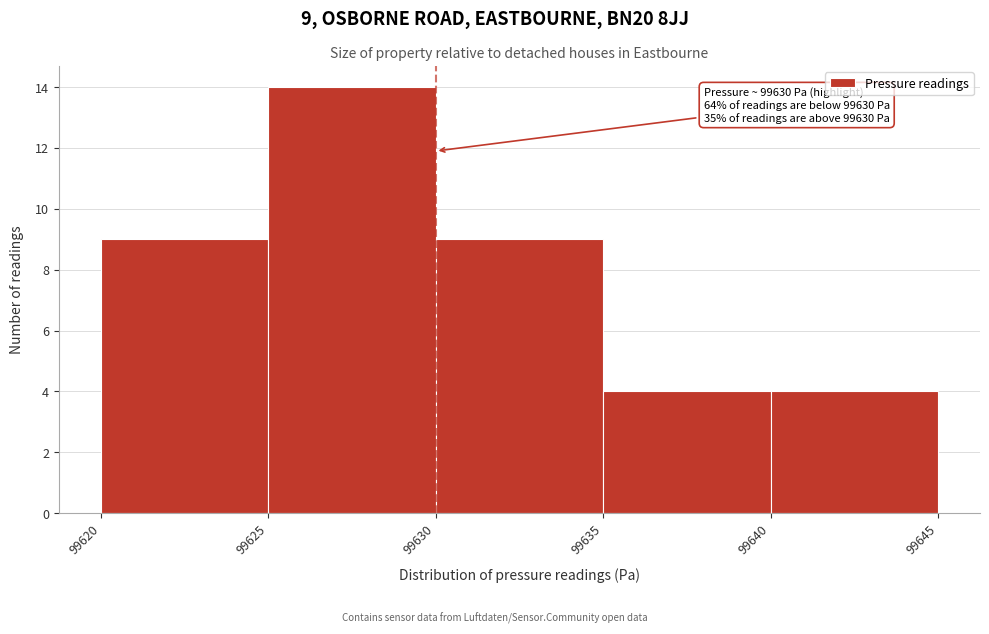

Over which range of the x-axis is the bar tallest?

99625 to 99630